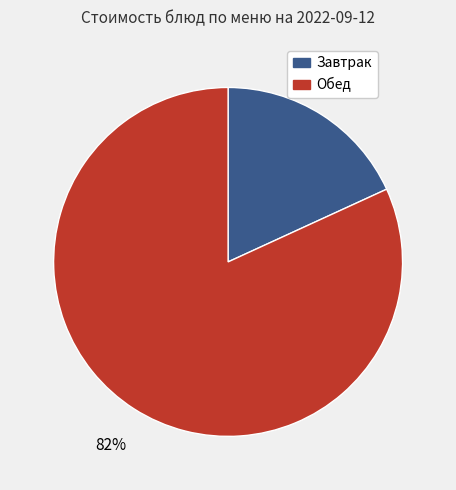

To the nearest percent, what is the average slice percentage?

50%